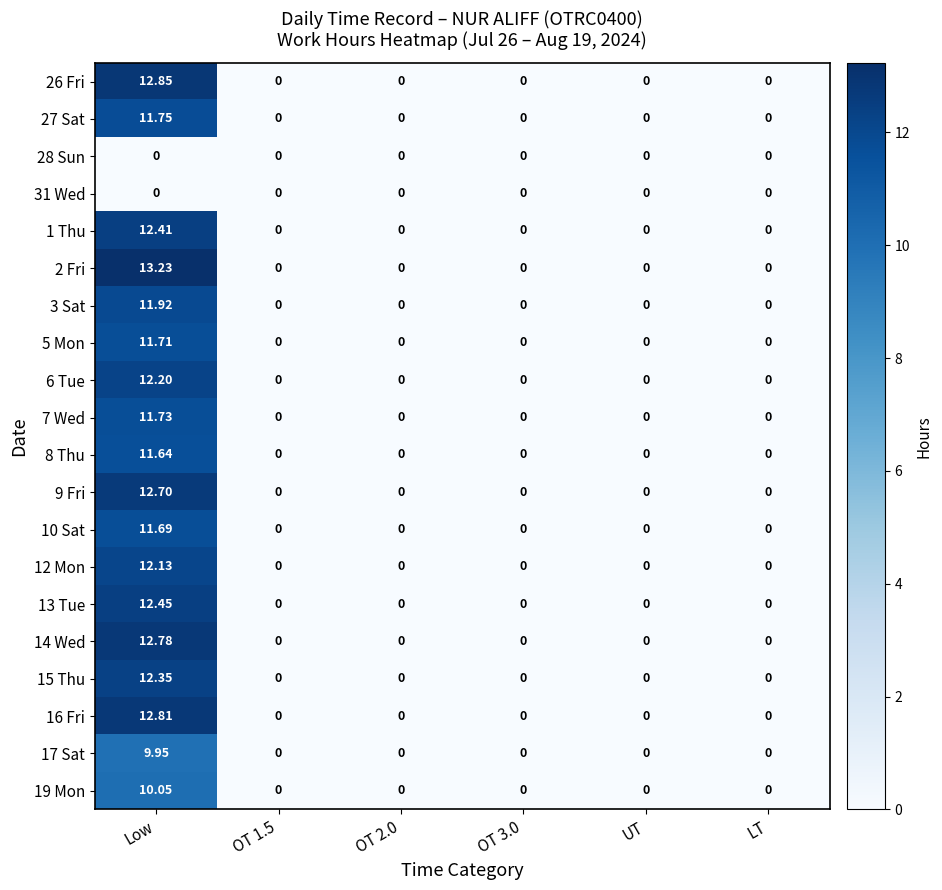

At which category is the sum across all series the highest?

Low